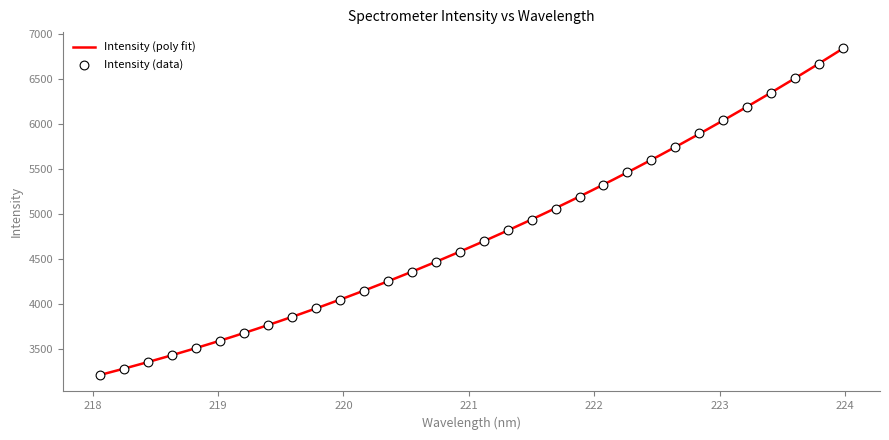

Which has a higher value, 222.4538 or 223.0264?

223.0264